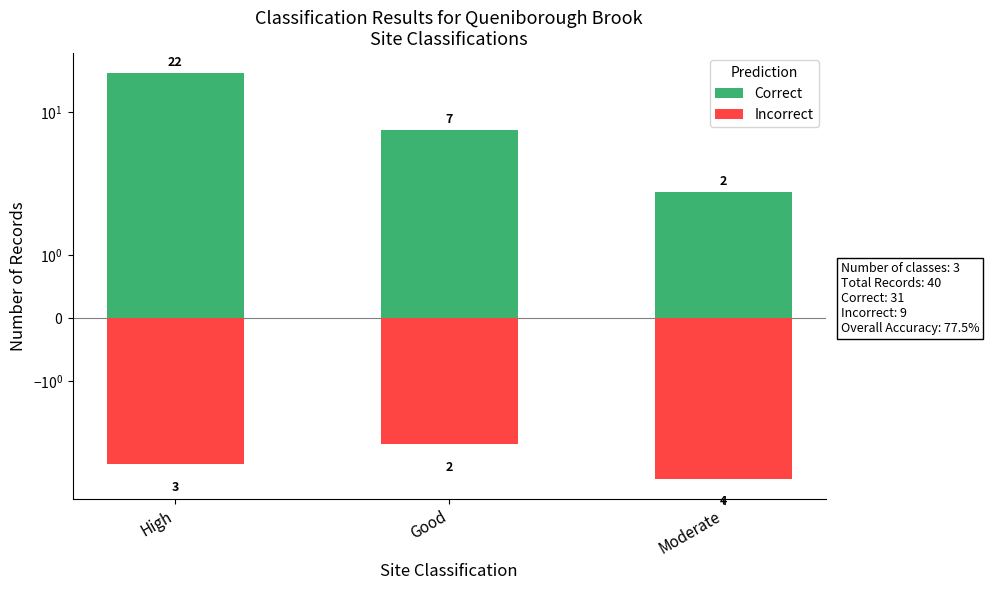

Reading right to left, what are all the values shown in this chart?

Correct: 2	7	22
Incorrect: -4	-2	-3